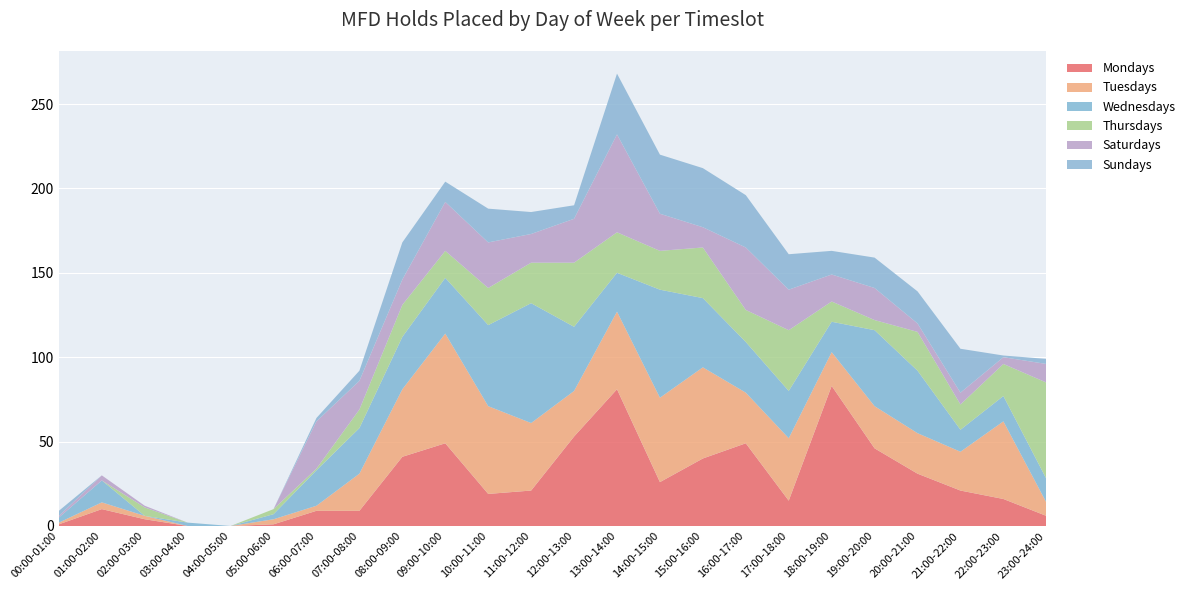

Reading right to left, what are all the values shown in this chart?

Mondays: 6	16	21	31	46	83	15	49	40	26	81	53	21	19	49	41	9	9	1	0	0	4	10	1
Tuesdays: 8	46	23	24	25	20	37	30	54	50	46	27	40	52	65	40	22	3	3	0	0	2	4	1
Wednesdays: 14	15	13	37	45	18	28	30	41	64	23	38	71	48	33	31	27	21	3	0	2	0	13	3
Thursdays: 57	19	15	23	6	12	36	19	30	23	24	38	24	22	16	19	11	1	3	0	0	5	0	0
Saturdays: 11	4	7	5	19	16	24	37	12	22	58	26	17	27	29	15	17	28	0	0	0	1	3	1
Sundays: 3	1	26	19	18	14	21	31	35	35	36	8	13	20	12	22	6	2	0	0	0	0	0	3